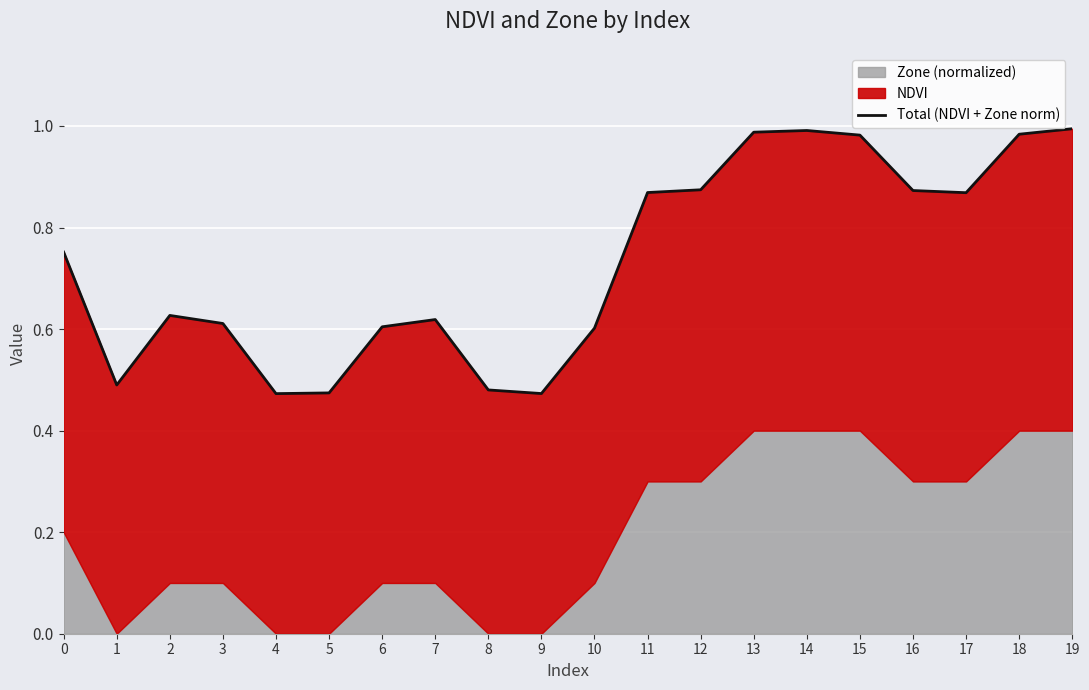

What is the difference between the maximum and minimum values?

0.5